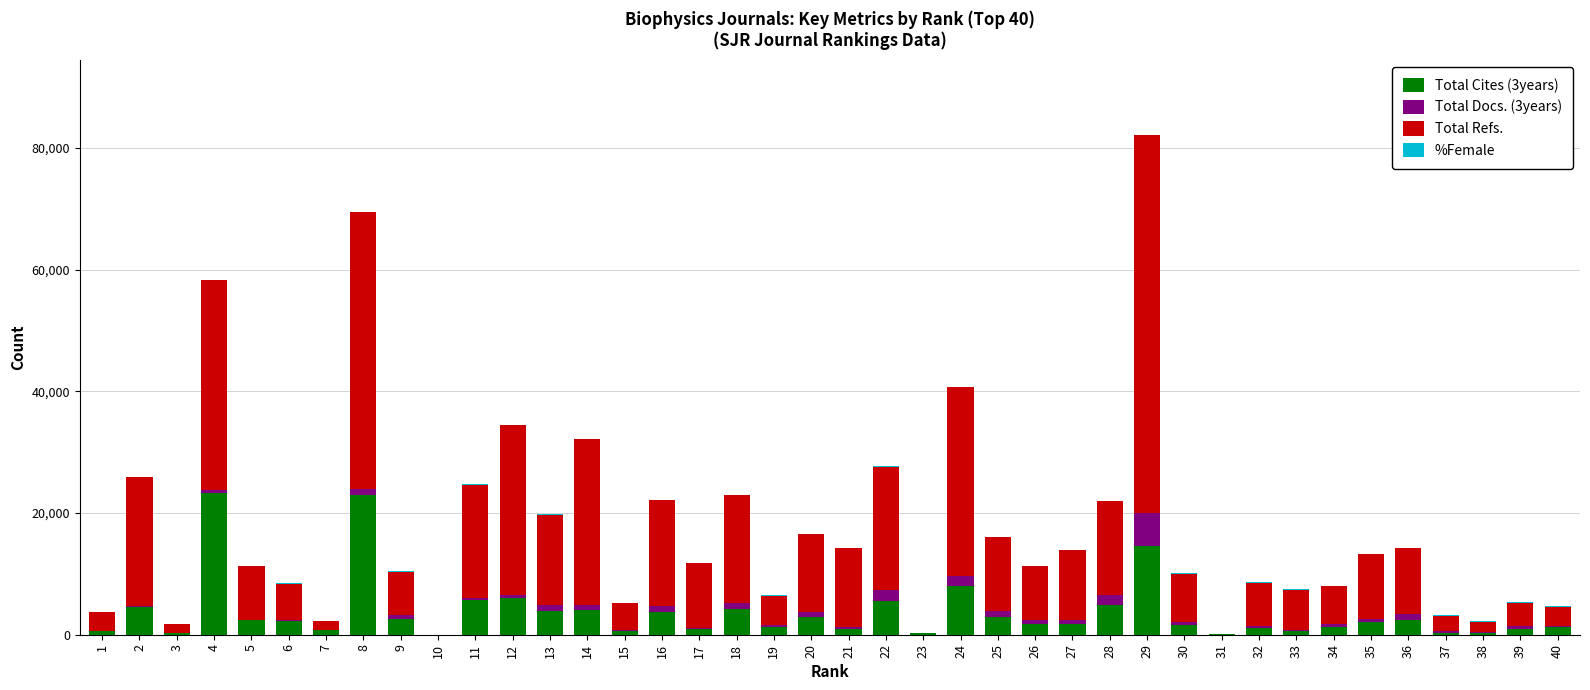

At which category is the sum across all series the highest?

29